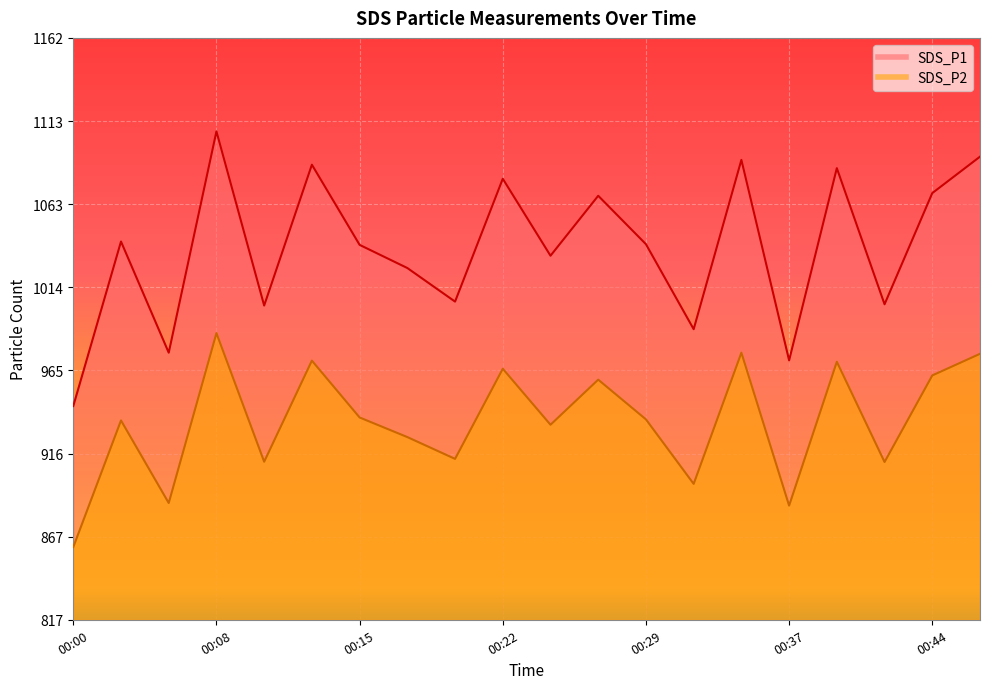

True or false: SDS_P1 has a value of 564.5 at 00:46.

False